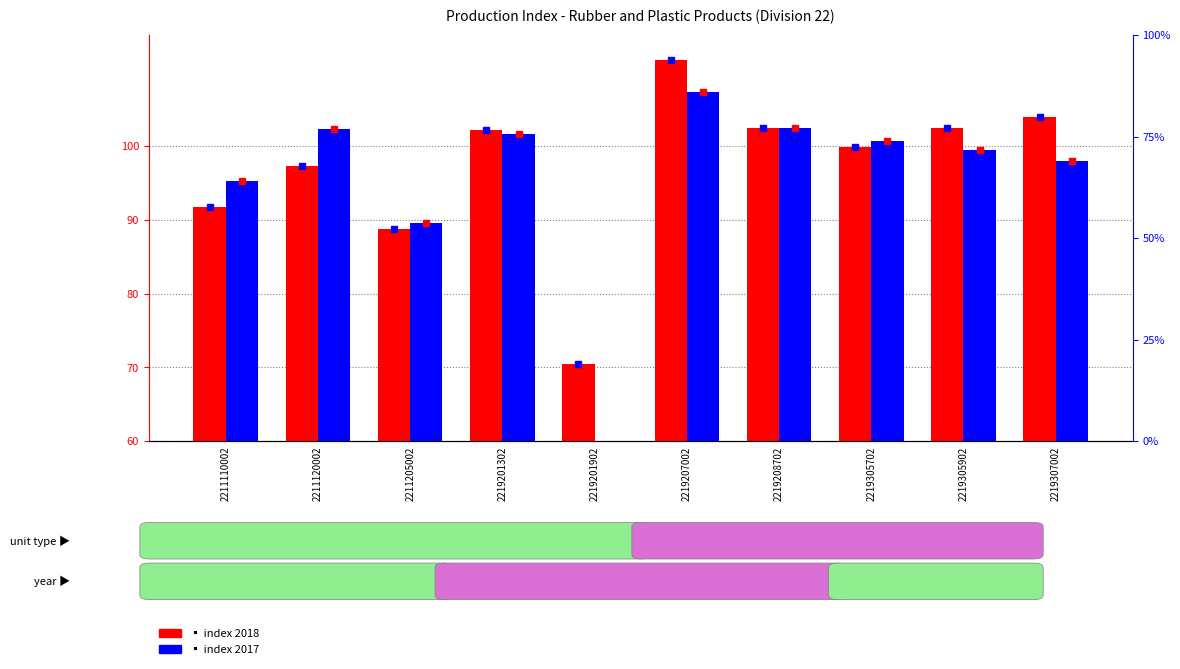

Reading left to right, extract all data points from this chart.

index 2018: 2211110002=91.7	2211120002=97.3	2211205002=88.8	2219201302=102.1	2219201902=70.4	2219207002=111.6	2219208702=102.4	2219305702=99.8	2219305902=102.5	2219307002=103.9
index 2017: 2211110002=95.3	2211120002=102.3	2211205002=89.6	2219201302=101.6	2219201902=49.5	2219207002=107.3	2219208702=102.5	2219305702=100.7	2219305902=99.4	2219307002=98.0